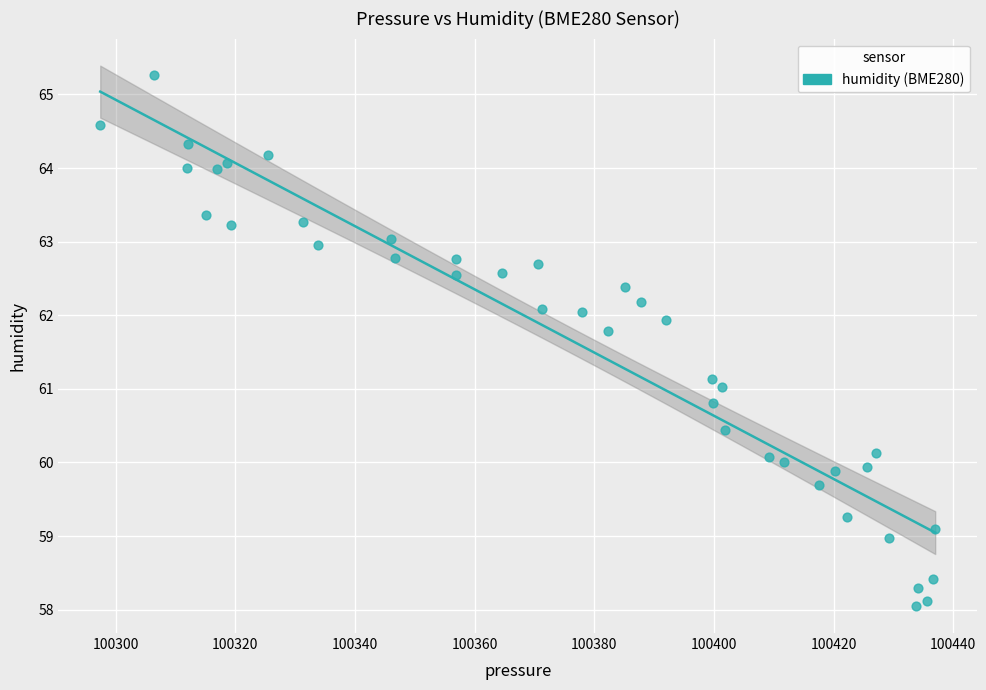

What is the range of X values (max minus min)?

139.6